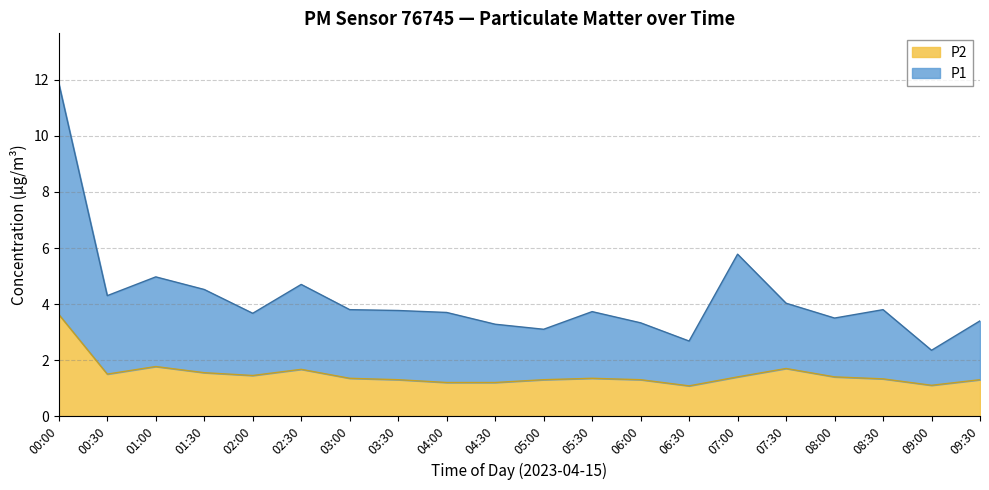

List the series in order of their overall mean, lowest first.

P2, P1